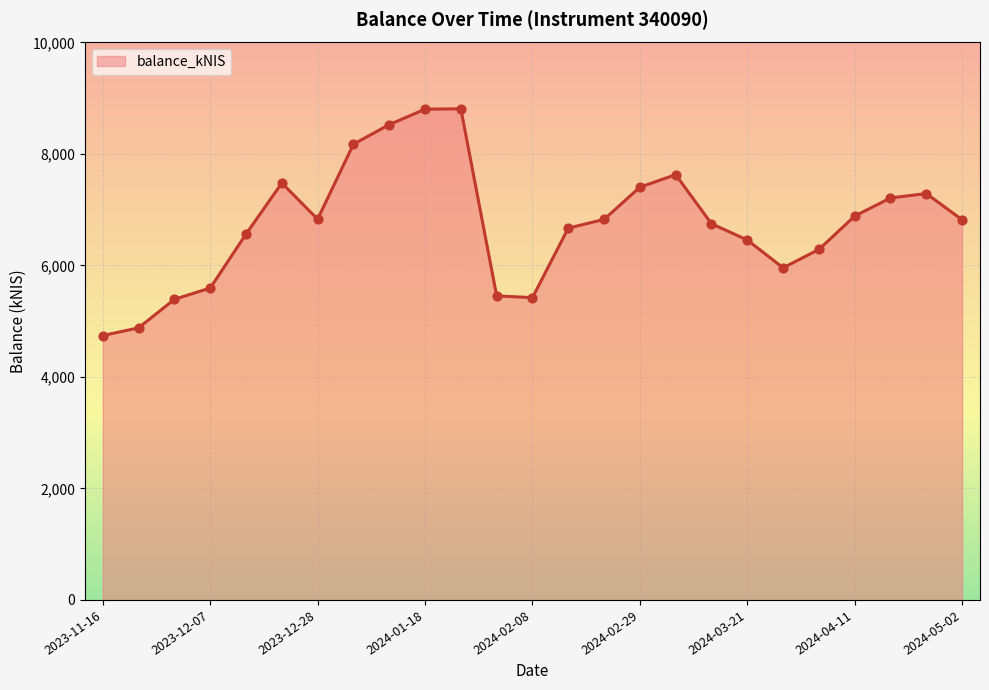

What is the difference between the maximum and minimum values?

4067.1